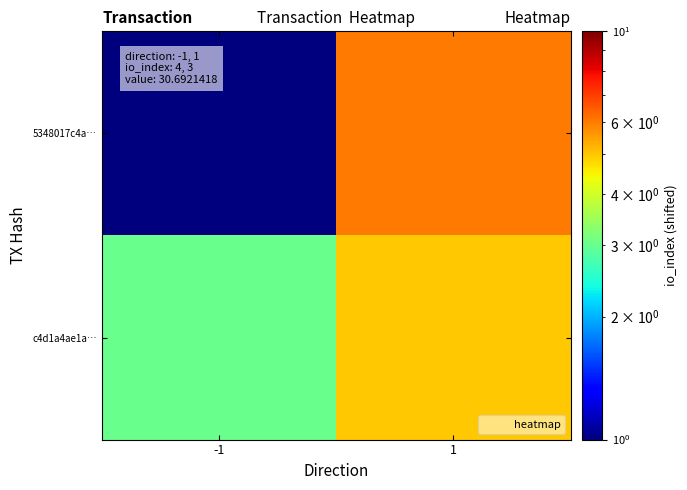

Reading left to right, what are all the values shown in this chart?

5348017c4a…: -1=1	1=6
c4d1a4ae1a…: -1=3	1=5